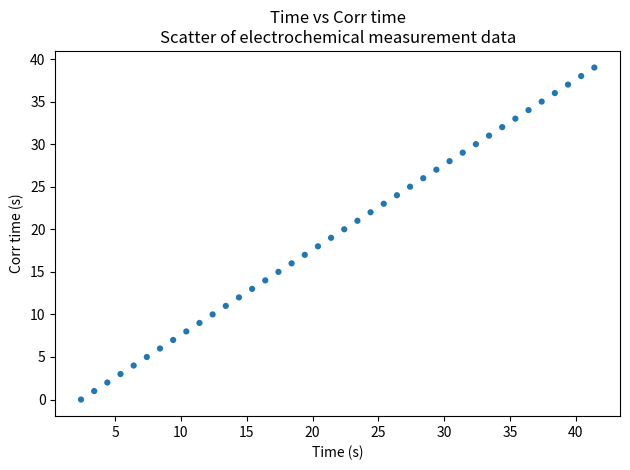

What is the range of Y values (max minus min)?

39